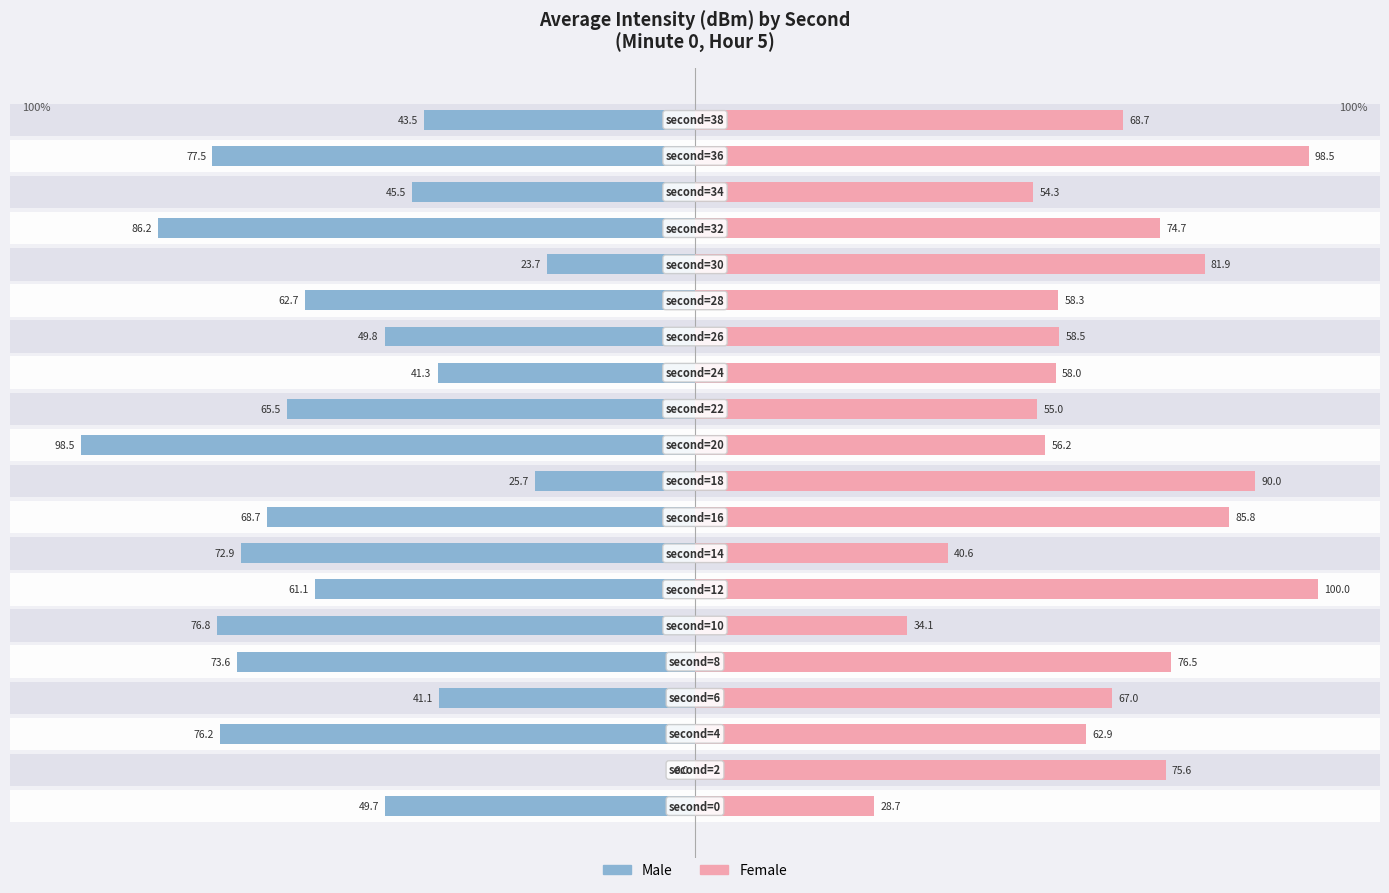

Are the bars horizontal?

Yes